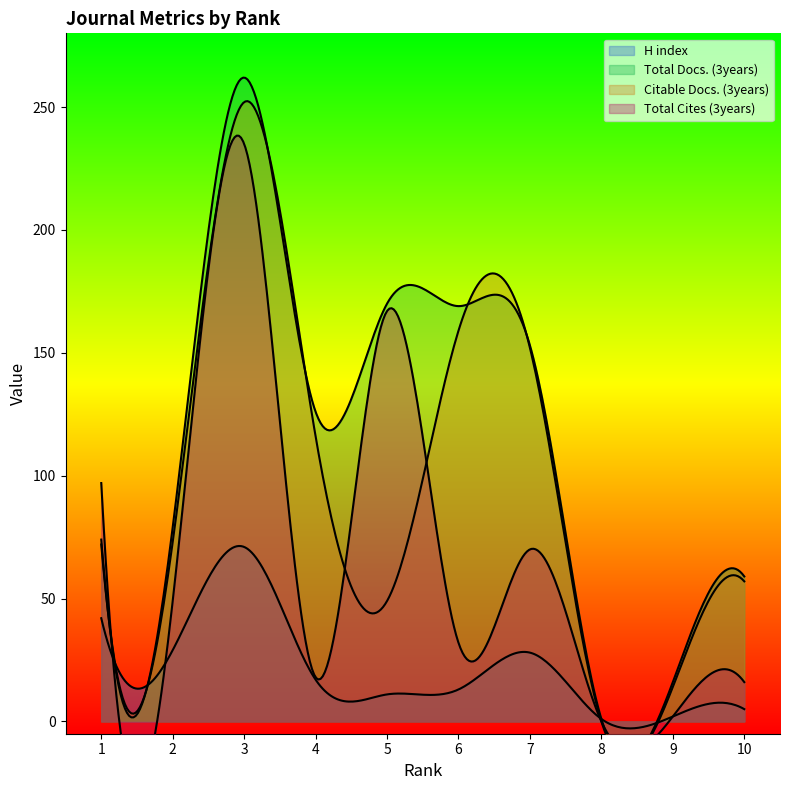

How many interior local valleys does the H index series have?

3